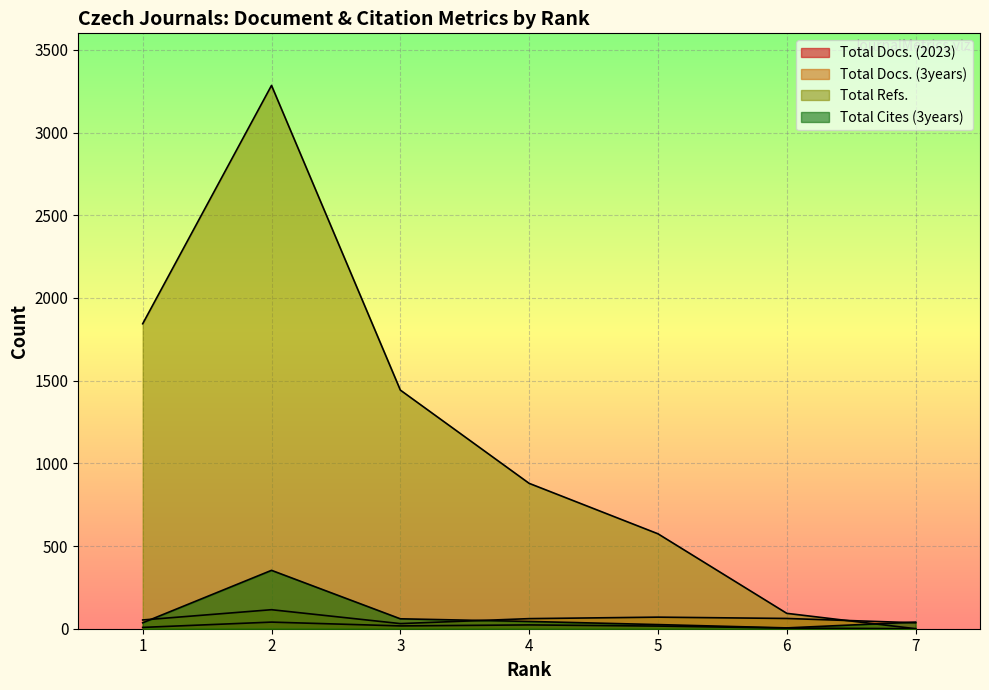

Which has a higher value, 3 or 7?

3